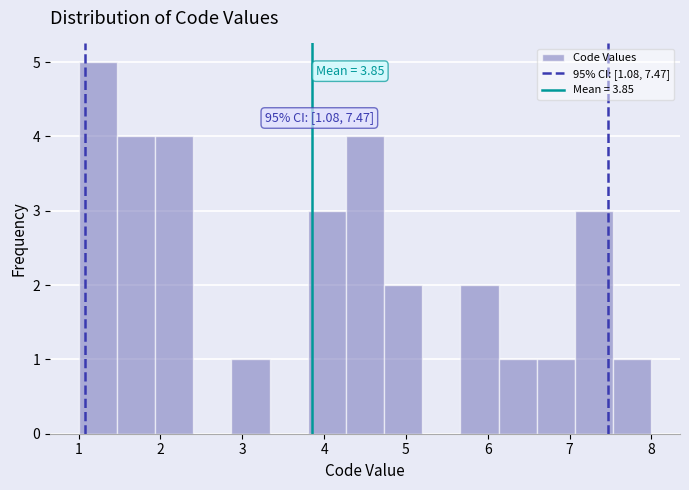

Over which range of the x-axis is the bar tallest?

1.0 to 1.5